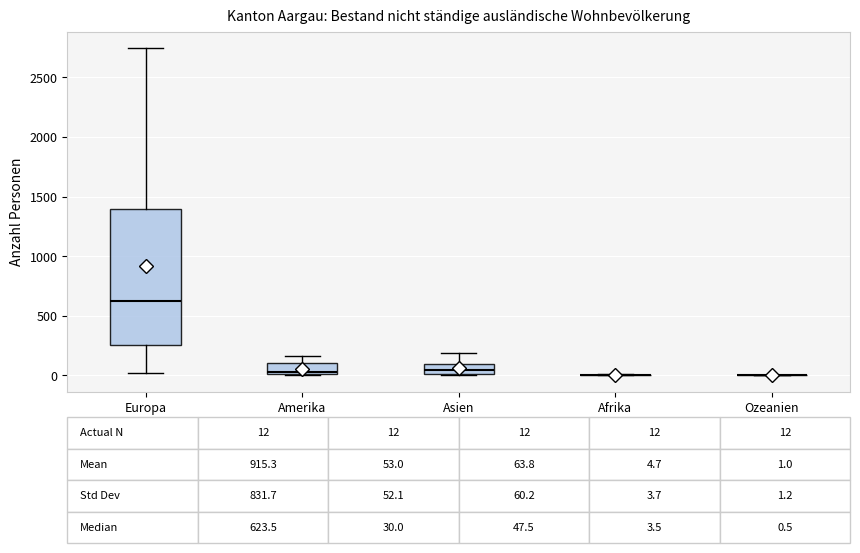

Comparing the boxes themselves (not the whiskers), which one is the tallest?

Europa